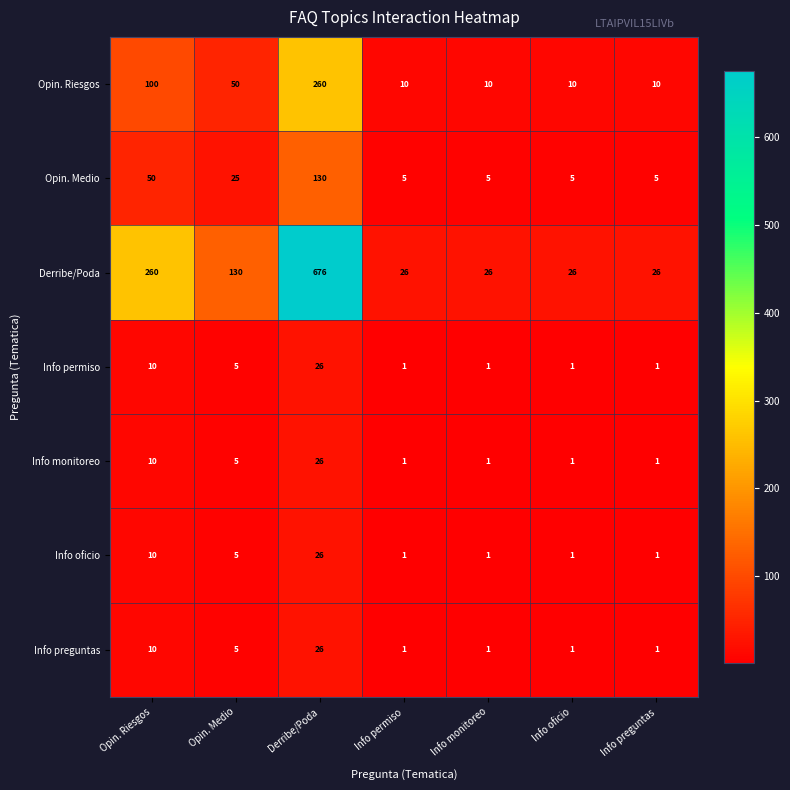

What is the difference between the maximum and second lowest values in the Opin. Medio series?

125